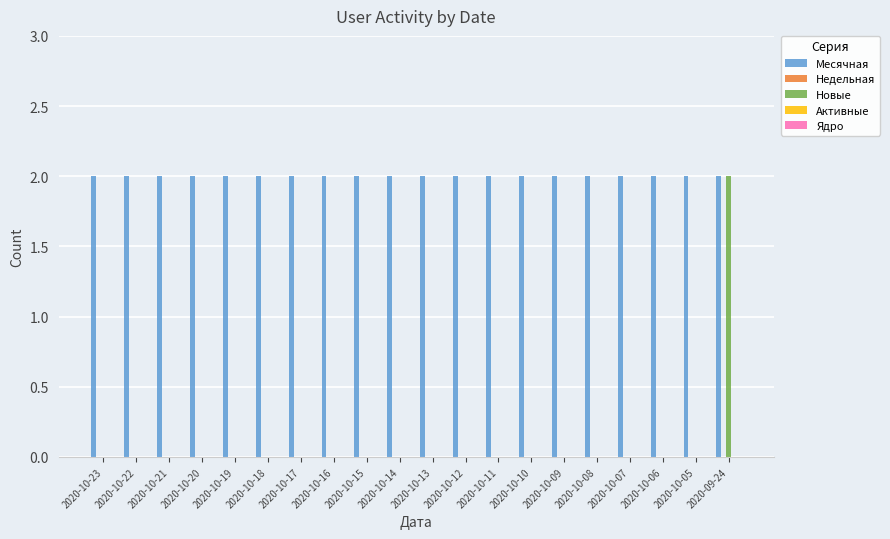

Is it true that Новые equals 1 at 2020-10-19?

False